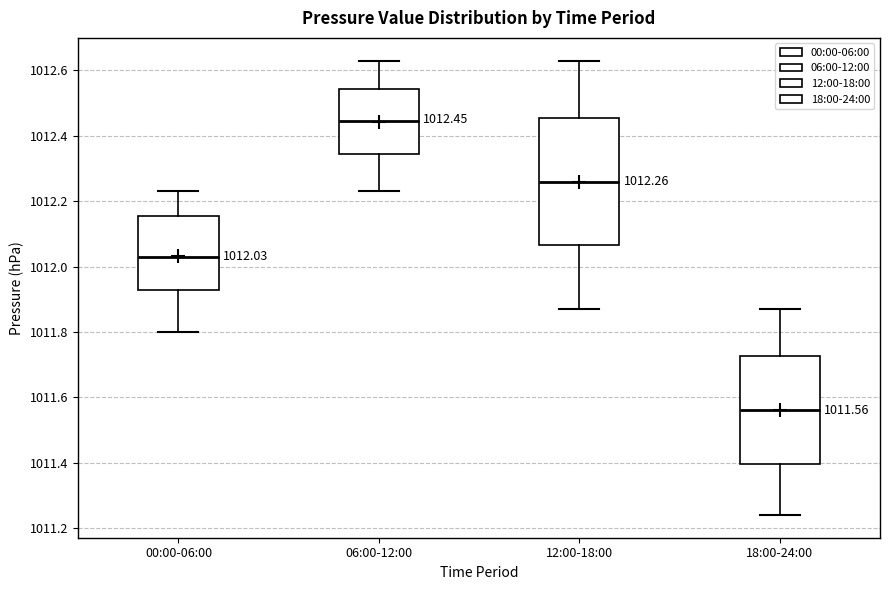

Which box's median line is the highest?

06:00-12:00